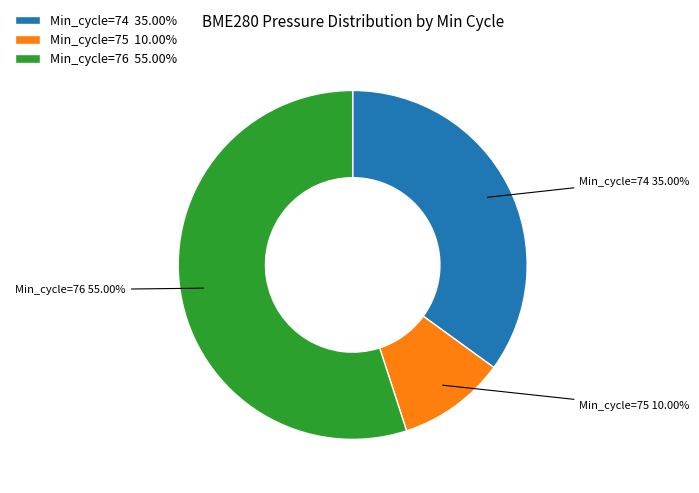

Is there any slice that represents more than half of the pie?

Yes